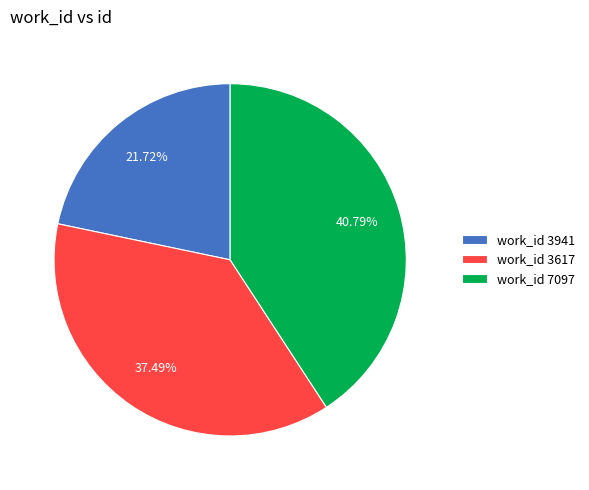

Is the sum of work_id 3617 and work_id 3941 greater than half?

Yes